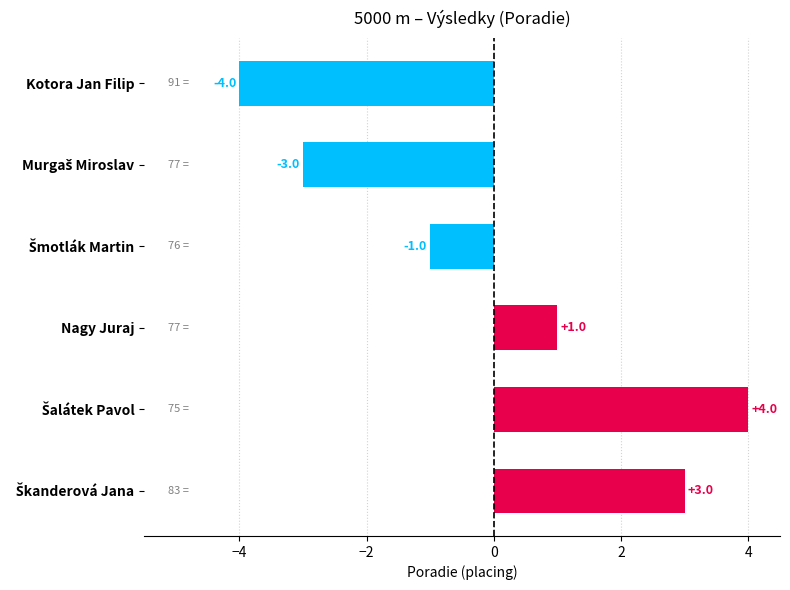

What position from the bottom is Nagy Juraj?

3